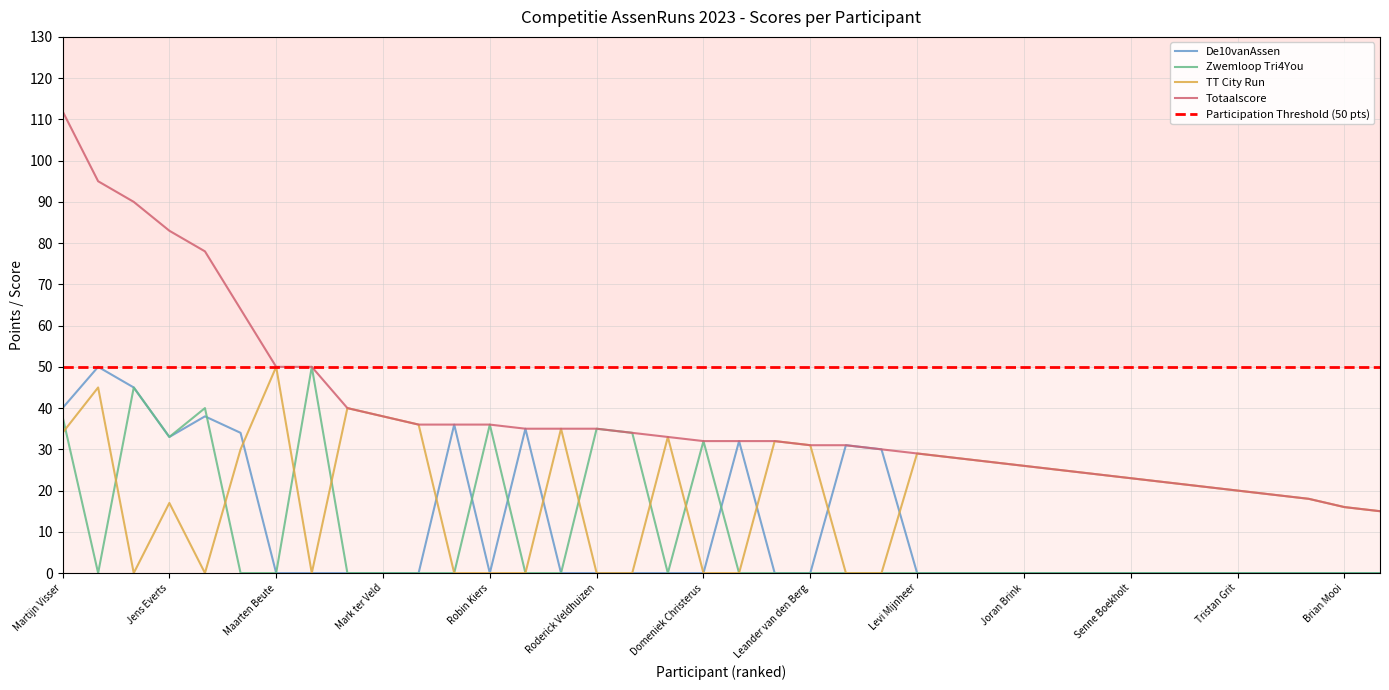

At how many categories does at least one series exceed 3?

38